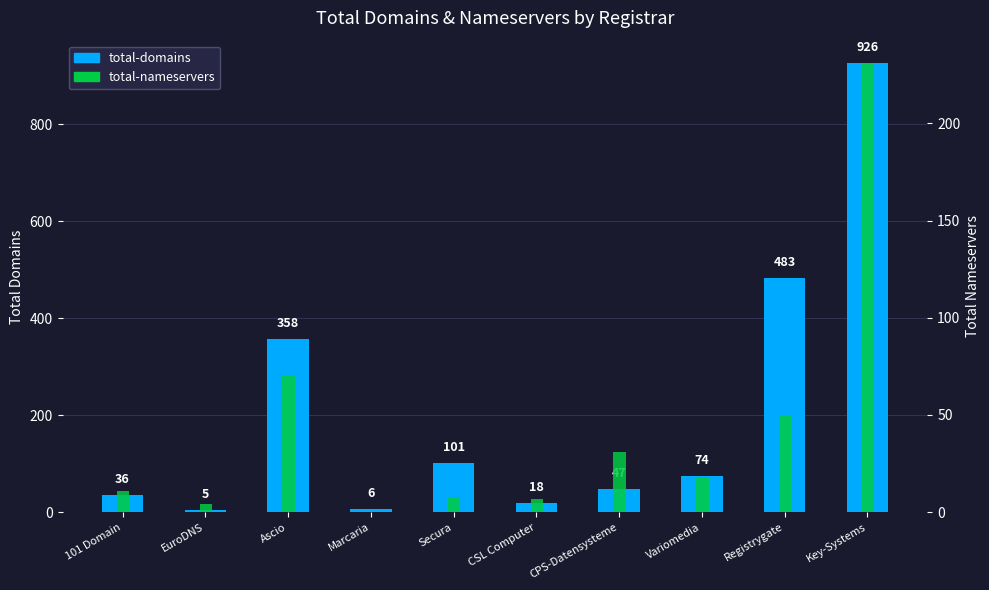

Reading left to right, list all the values displayed in this chart.

total-domains: 101 Domain=36	EuroDNS=5	Ascio=358	Marcaria=6	Secura=101	CSL Computer=18	CPS-Datensysteme=47	Variomedia=74	Registrygate=483	Key-Systems=926
total-nameservers: 101 Domain=11	EuroDNS=4	Ascio=70	Marcaria=0	Secura=8	CSL Computer=7	CPS-Datensysteme=31	Variomedia=18	Registrygate=50	Key-Systems=231